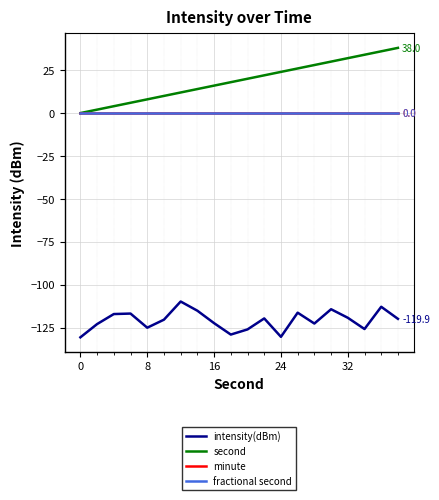

List the series in order of their peak value, lowest first.

intensity(dBm), minute, fractional second, second